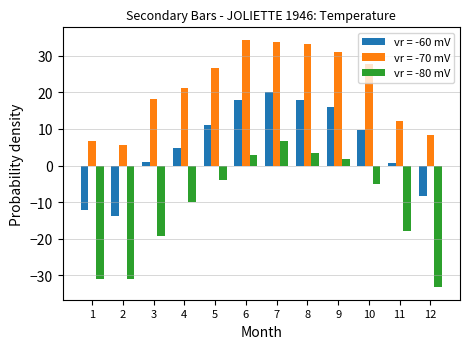

True or false: vr = -70 mV has a value of 31.1 at 9.

True